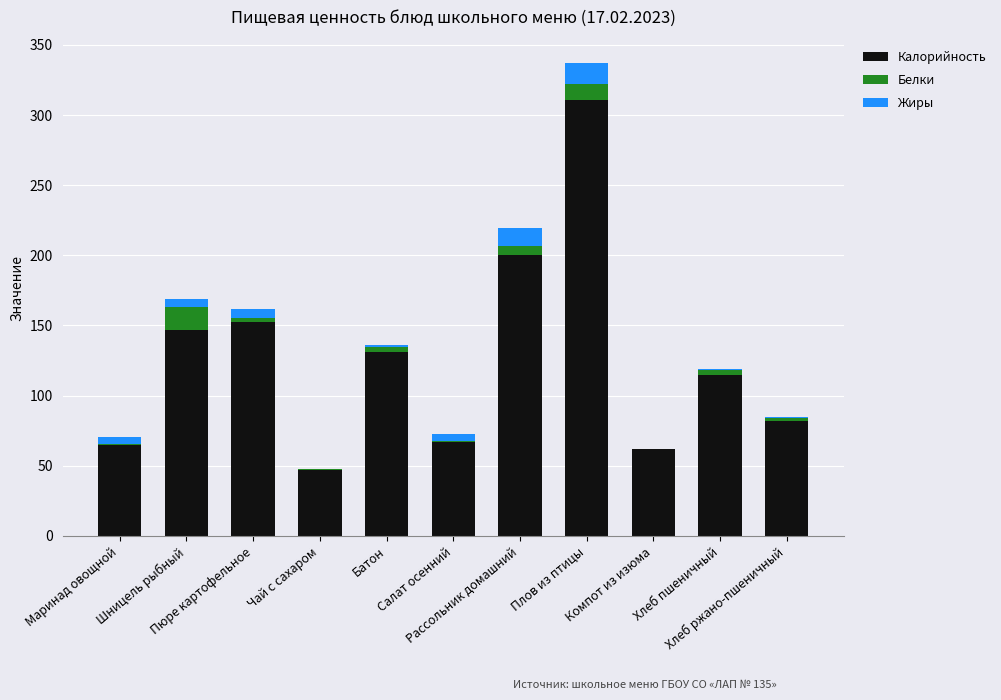

What is the sum of all Калорийность values?

1378.7